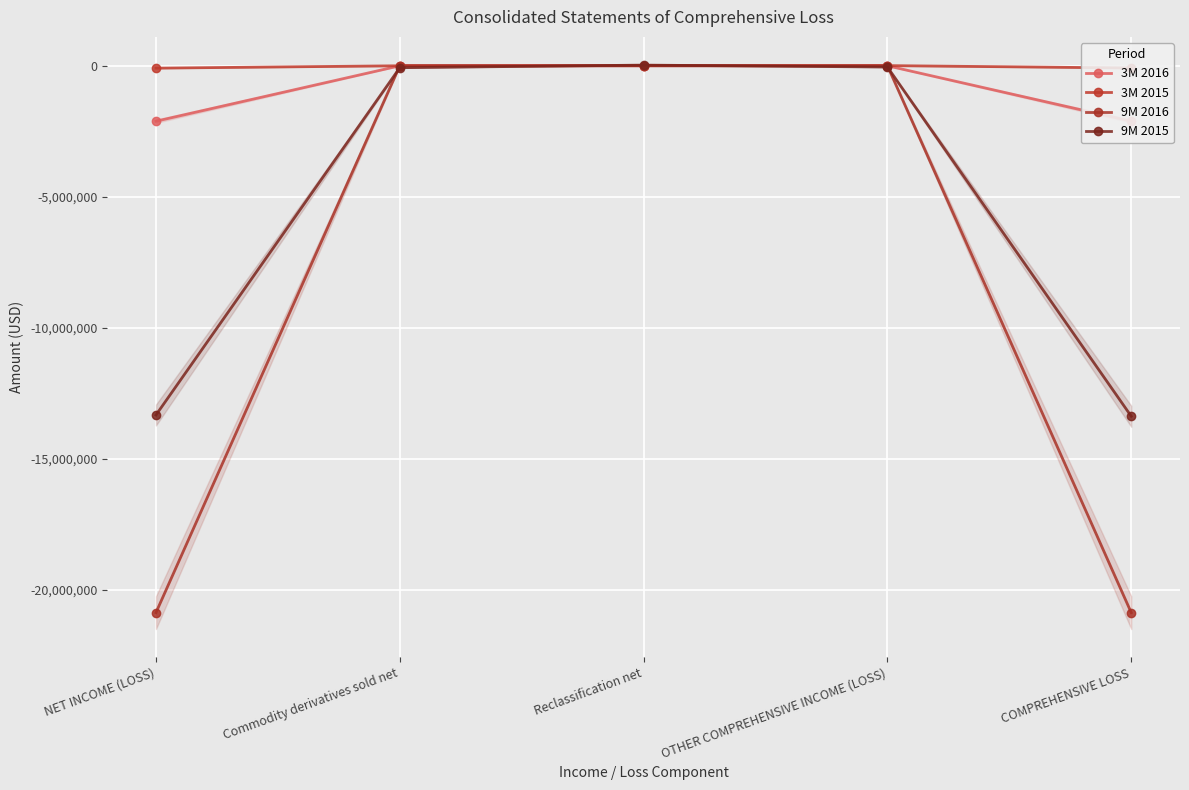

Which category has the highest value in the 3M 2015 series?

Reclassification net